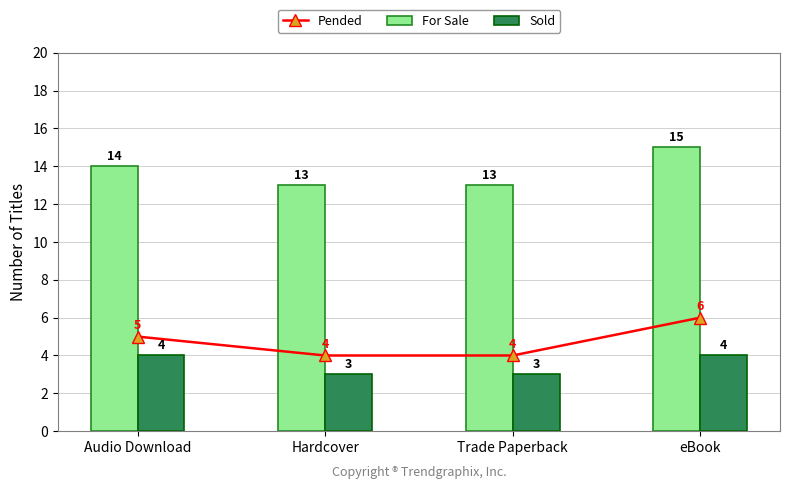

At which category is the sum across all series the highest?

eBook